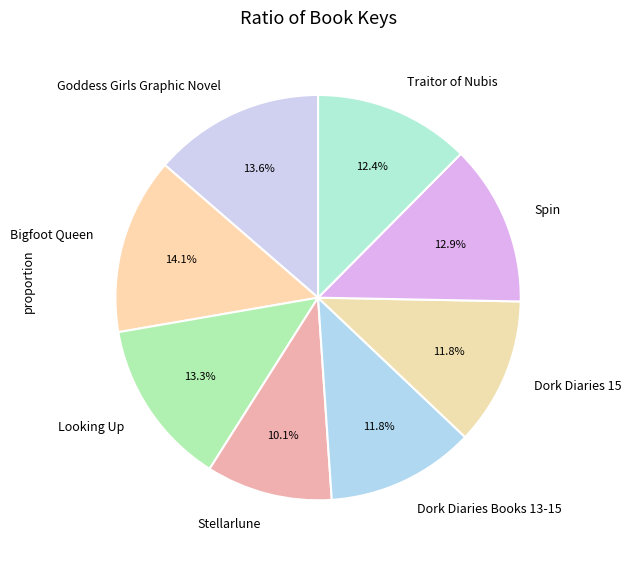

Which has a higher value, Looking Up or Bigfoot Queen?

Bigfoot Queen